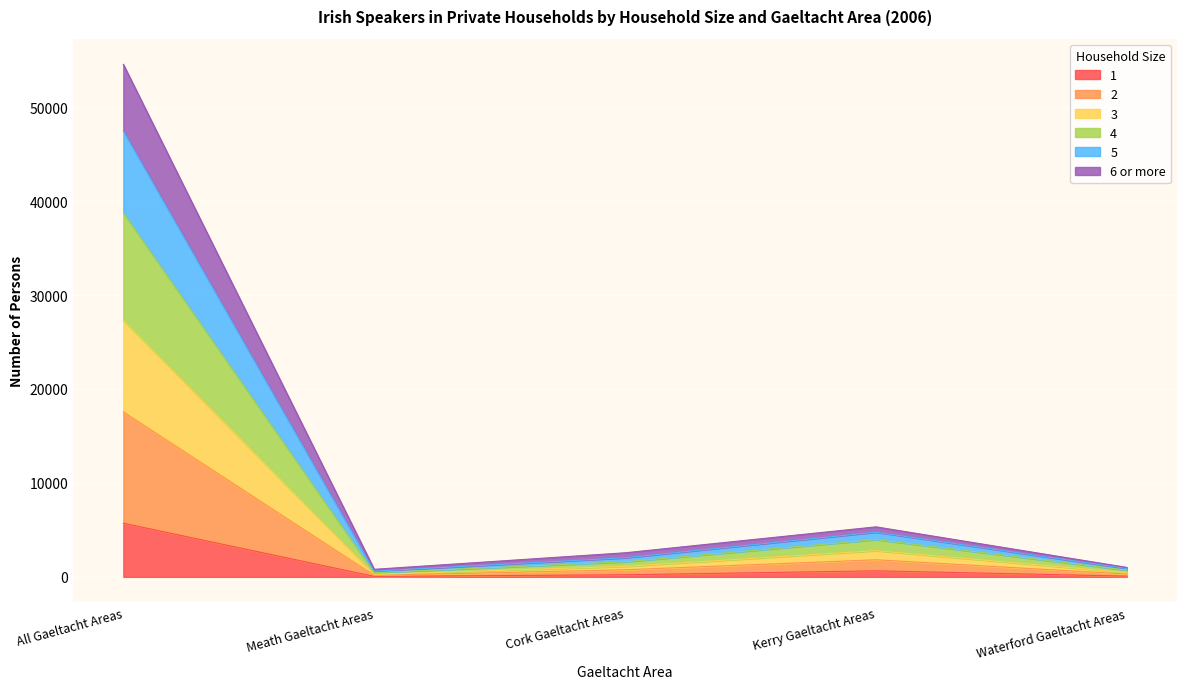

True or false: 3 and 2 intersect in this chart.

False